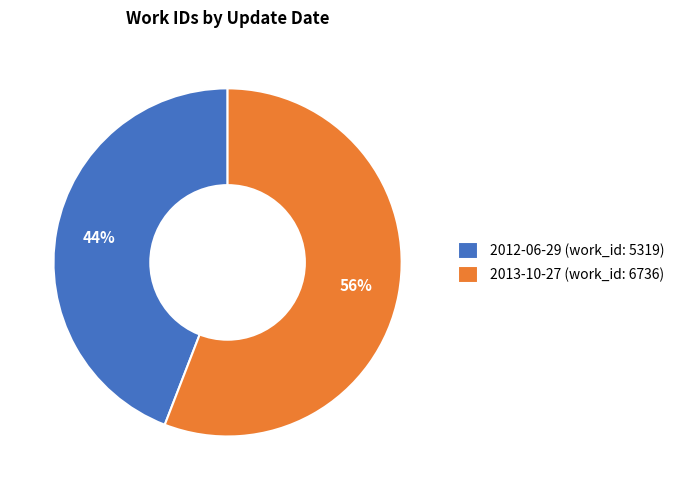

Rank the categories by value from lowest to highest.

2012-06-29 (work_id: 5319), 2013-10-27 (work_id: 6736)